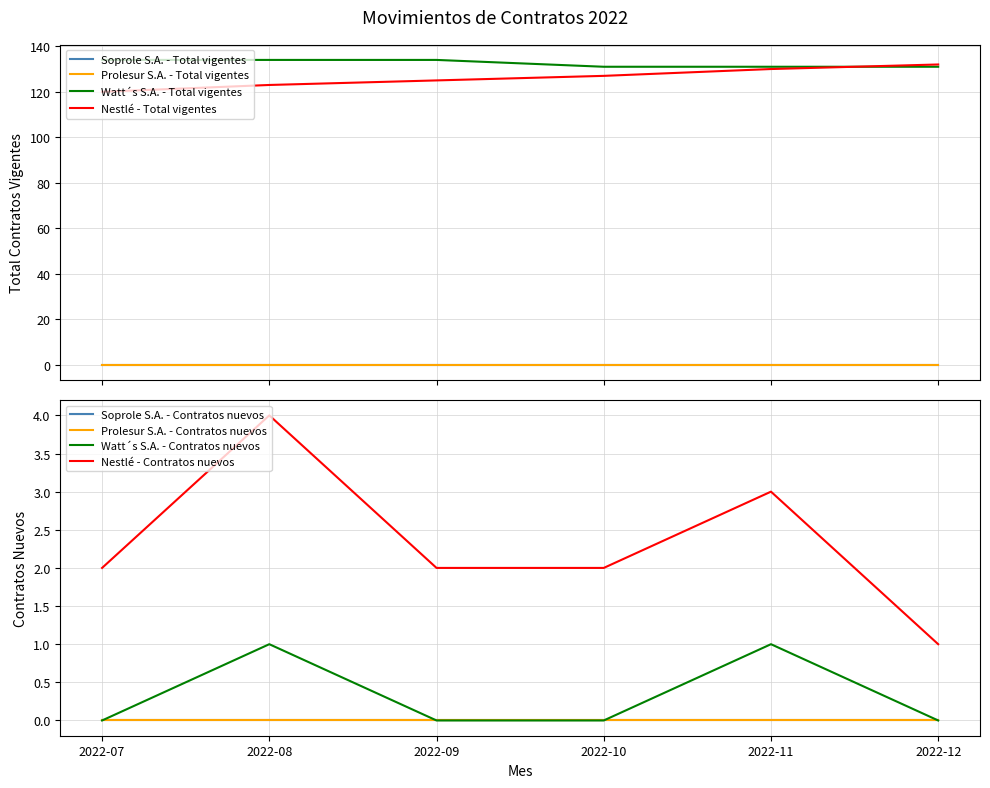

What is the total value across all series at 2022-11?

261